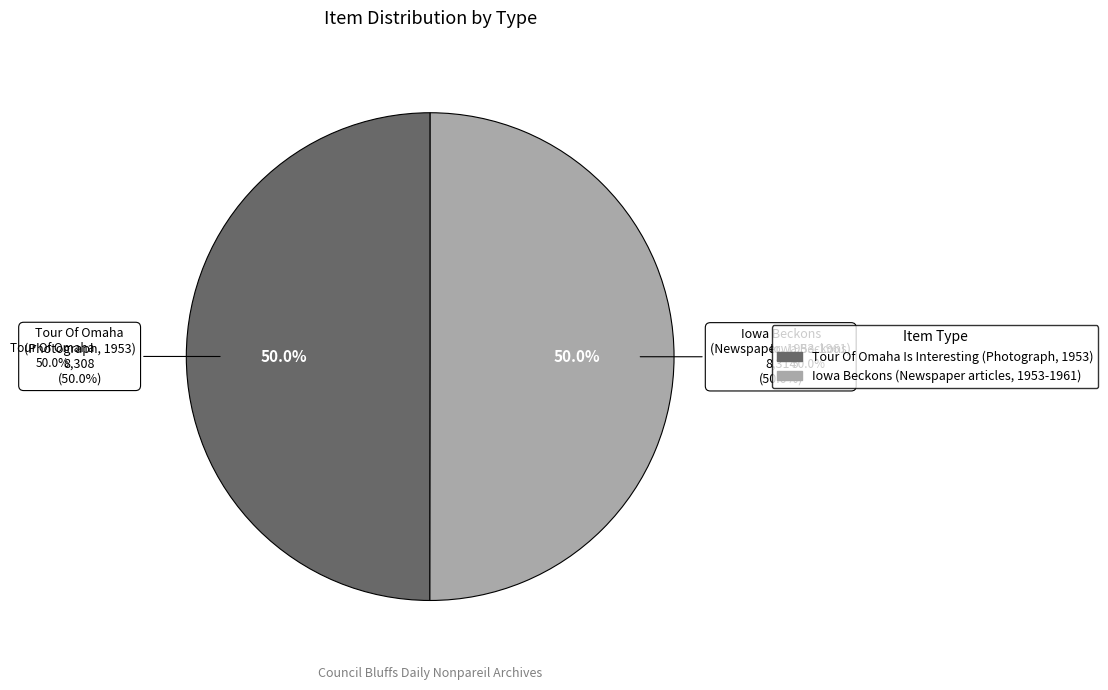

True or false: Tour Of Omaha Is Interesting (Photograph, 1953) accounts for 63% of the total.

False